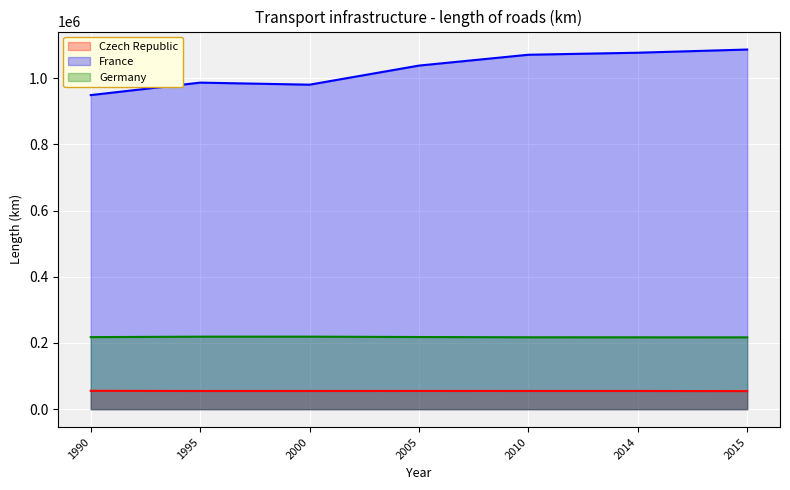

At which category is the sum across all series the highest?

2015